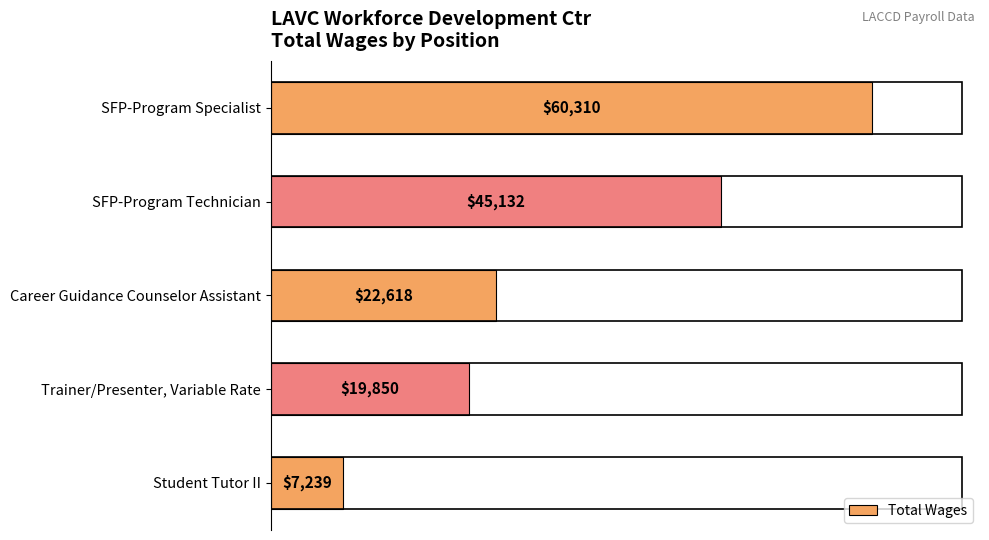

Reading bottom to top, what are all the values shown in this chart?

Student Tutor II=7239	Trainer/Presenter, Variable Rate=19850	Career Guidance Counselor Assistant=22618	SFP-Program Technician=45132	SFP-Program Specialist=60310